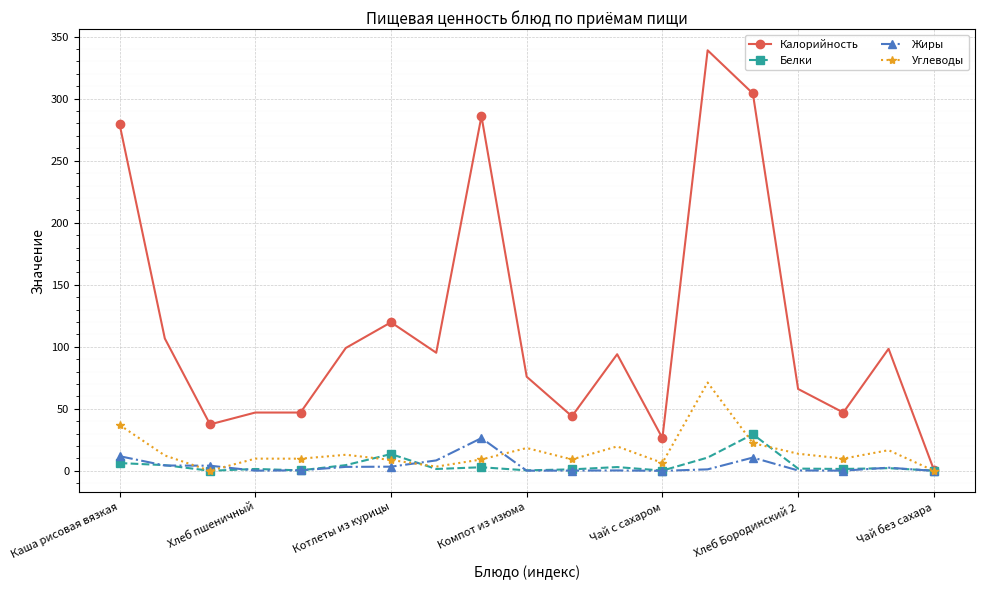

What is the highest value of the Жиры series?

26.4